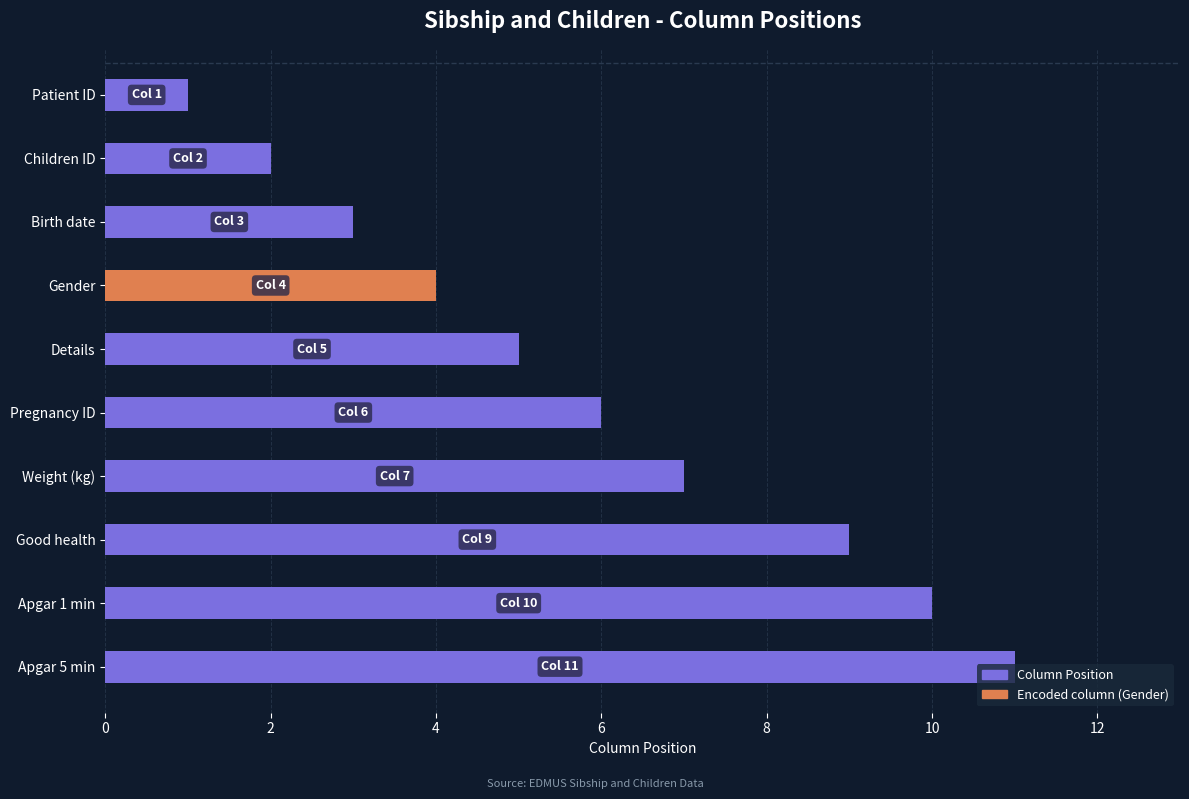

Count the number of categories in the chart.

10